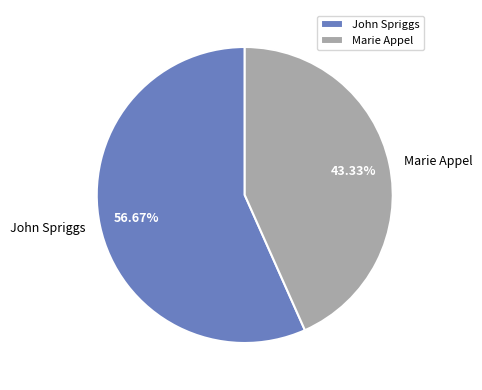

To the nearest percent, what is the average slice percentage?

50%